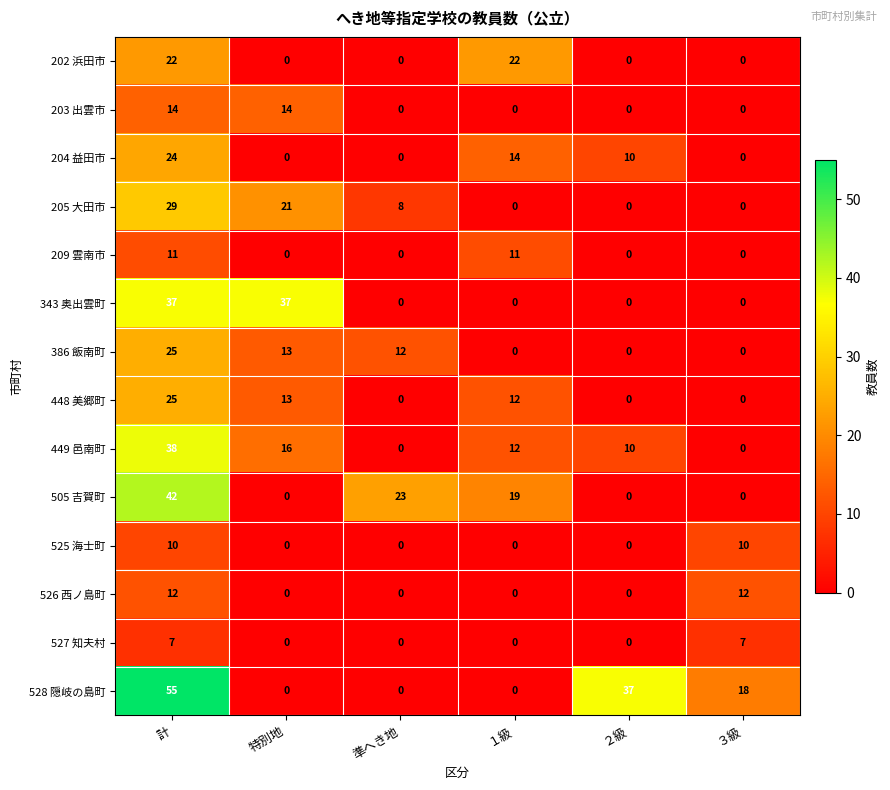

The 205 大田市 series shows 18 at 計. True or false?

False